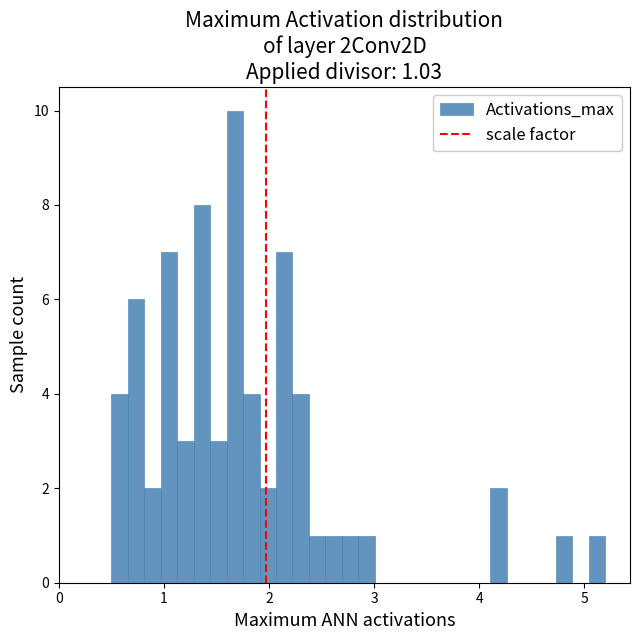

Read against the x-axis, roughly where is the centre of the tallest bar?

1.7